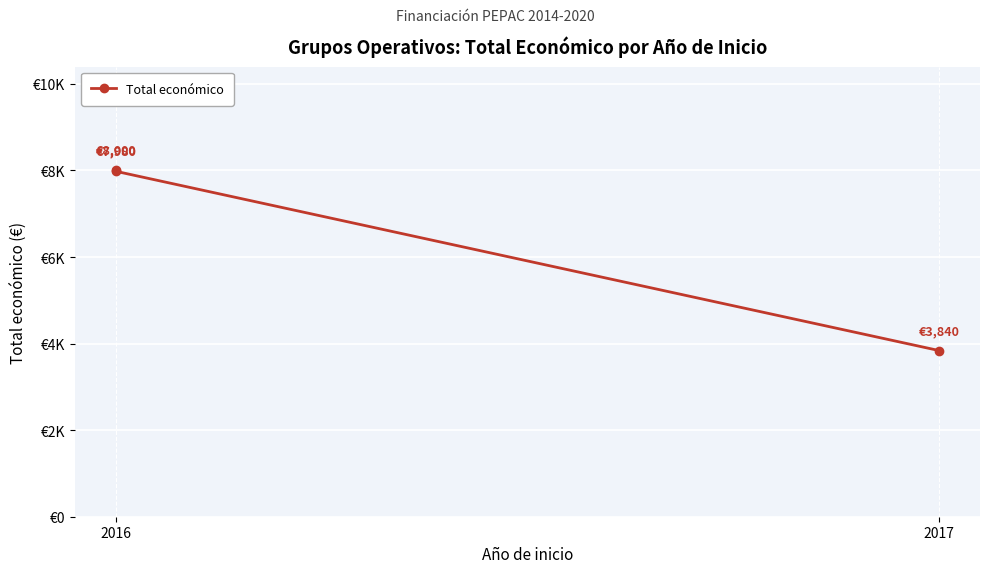

What is the value of the 2nd point from the left?

8000